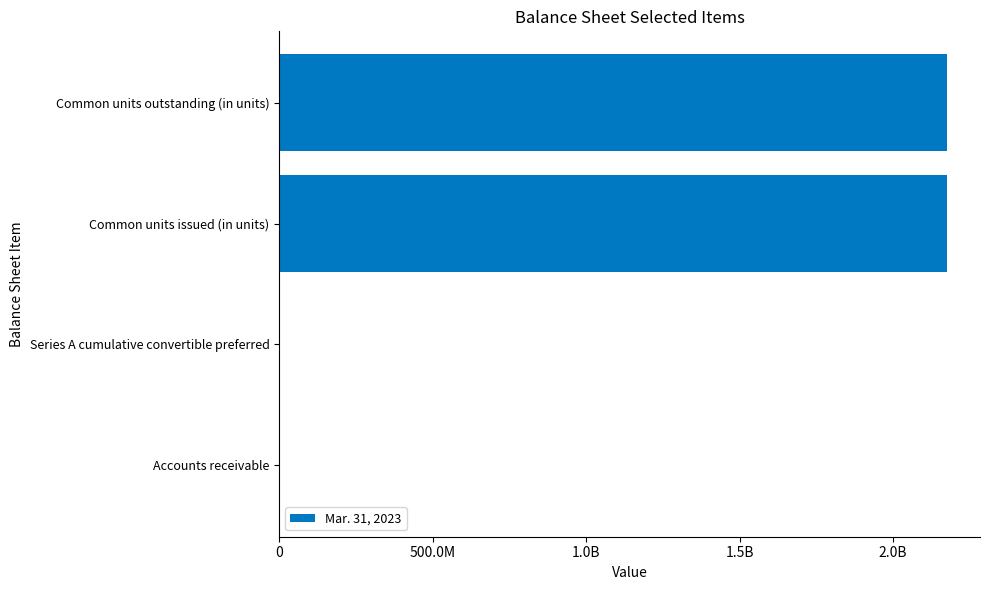

Are the bars horizontal?

Yes